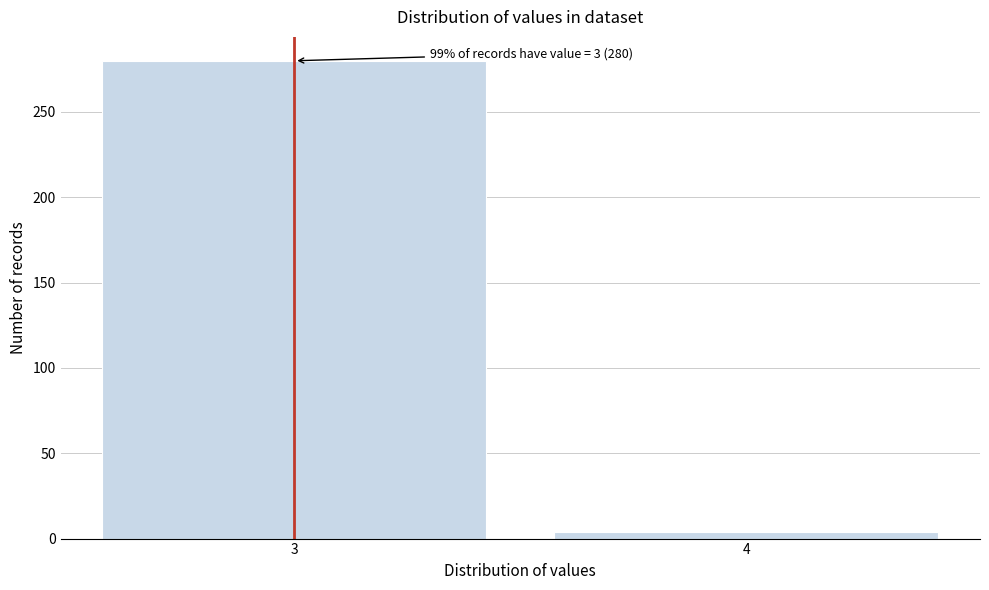

Reading right to left, extract all data points from this chart.

4	280